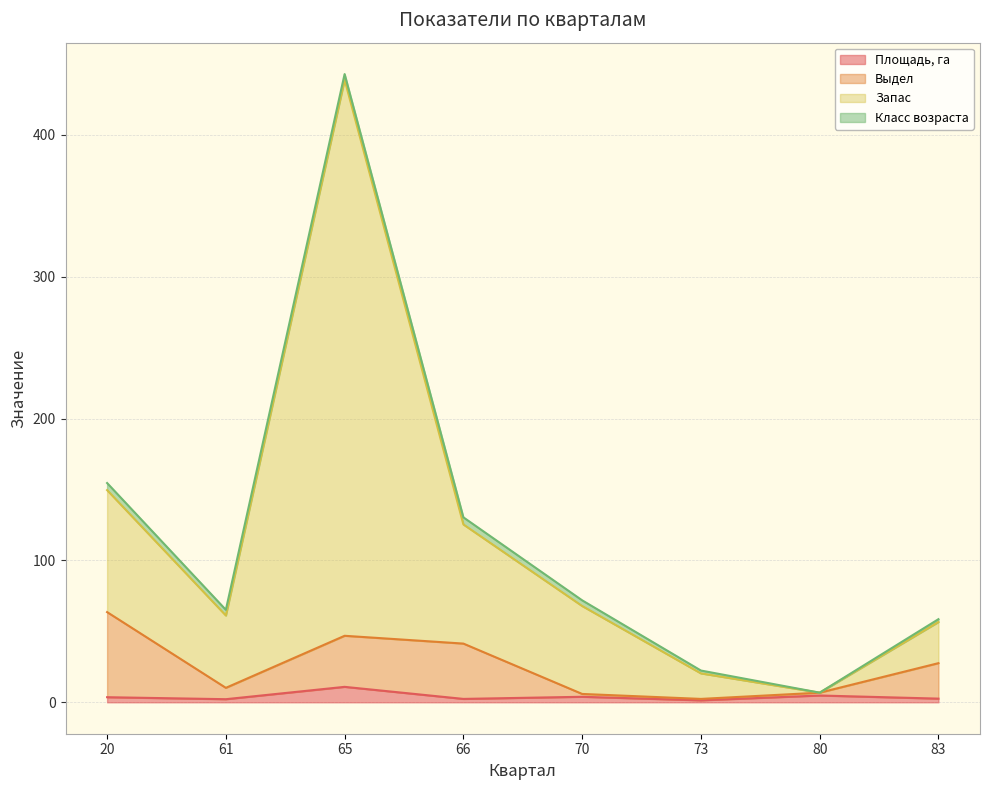

What is the difference between the maximum and minimum values in the Запас series?

432.1